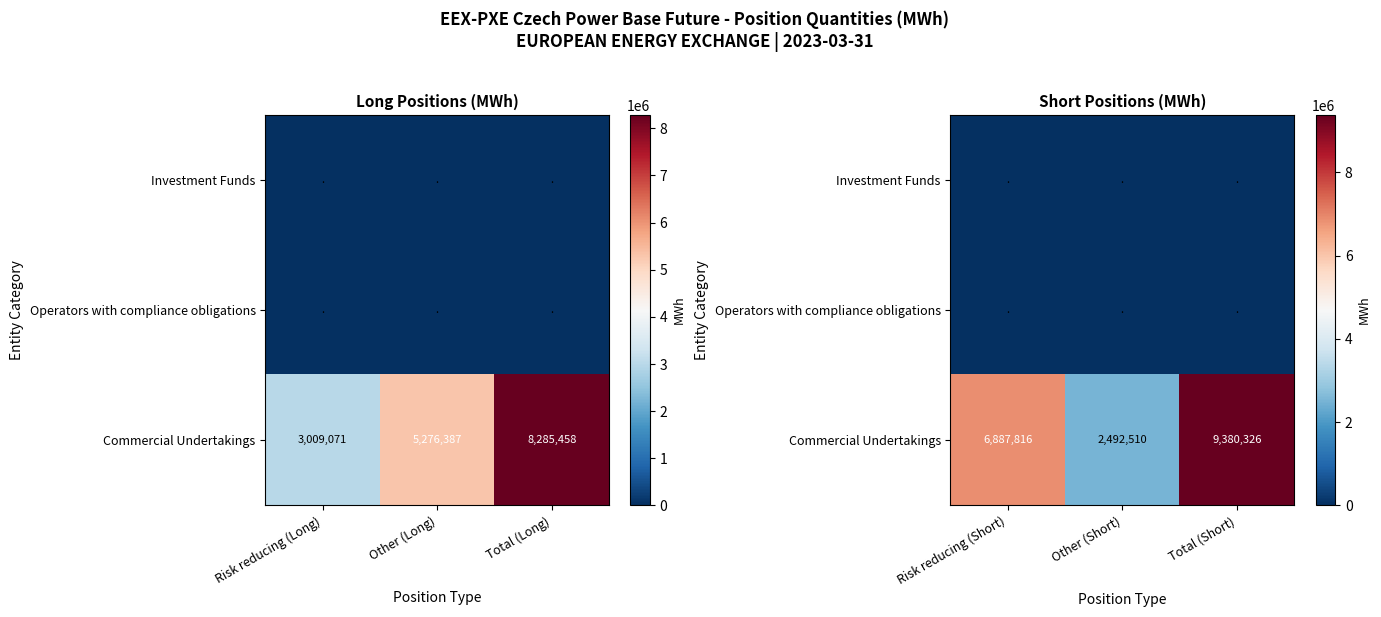

At which category does the chart reach its minimum across all series?

Risk reducing (Short)